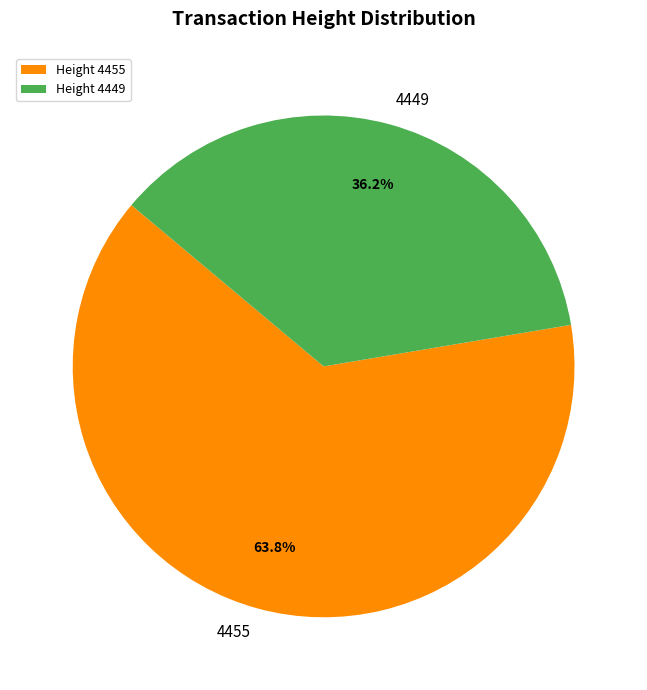

How many slices are in this pie chart?

2